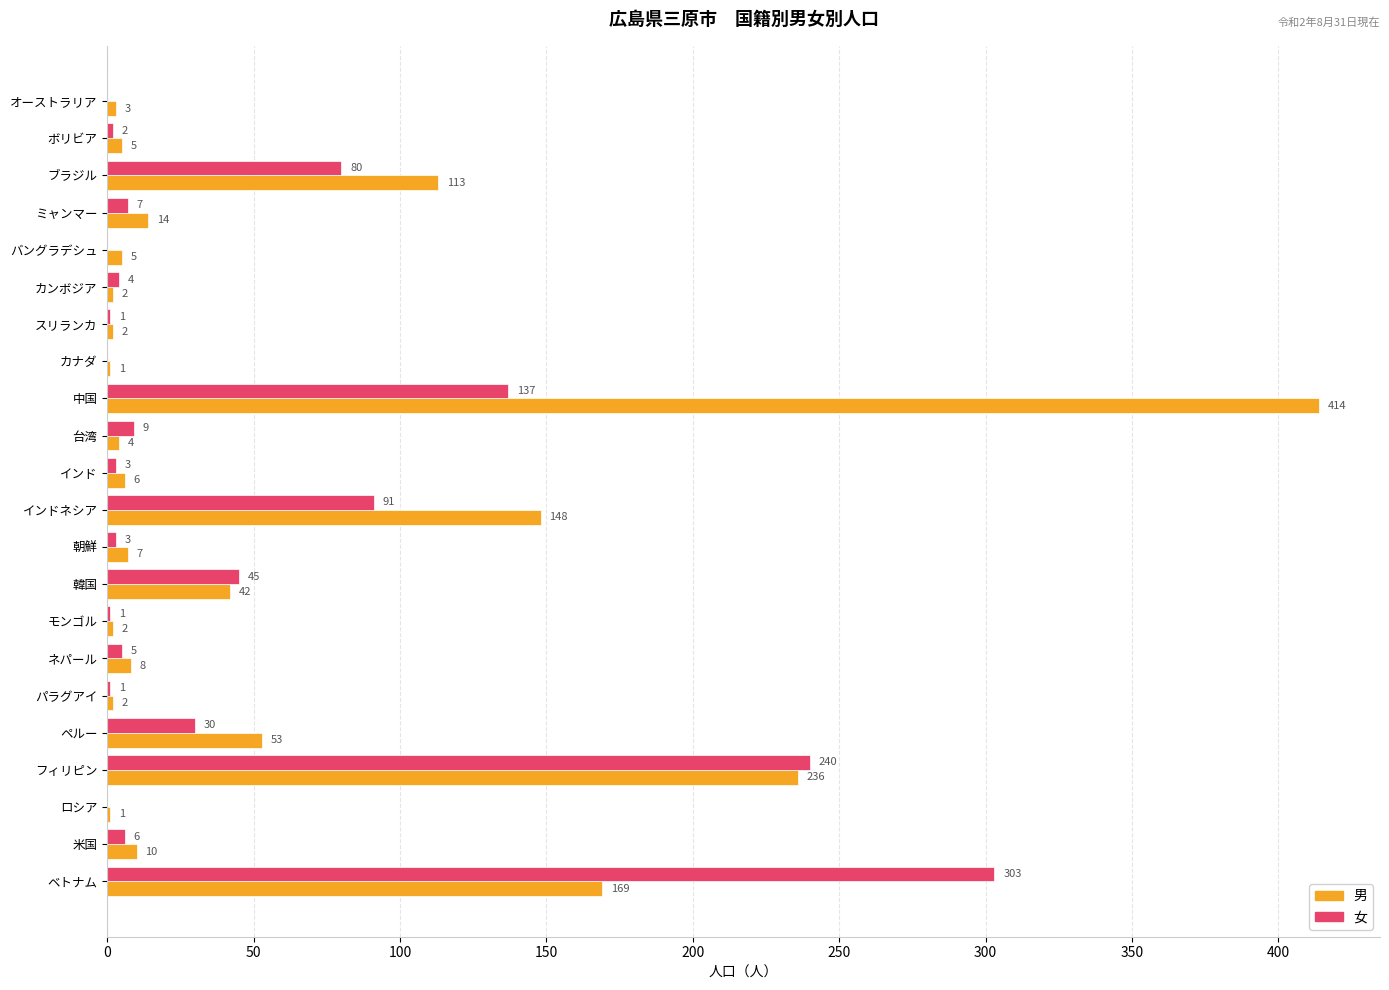

Is it true that 女 equals 0 at オーストラリア?

True